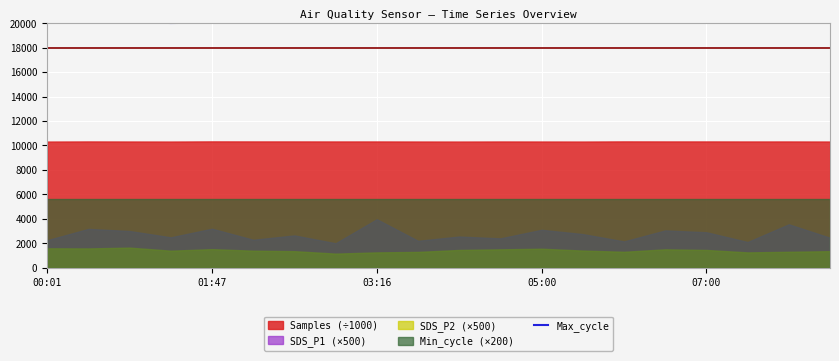

Approximately how many times larger is the value at 14 compared to 9?

1.0